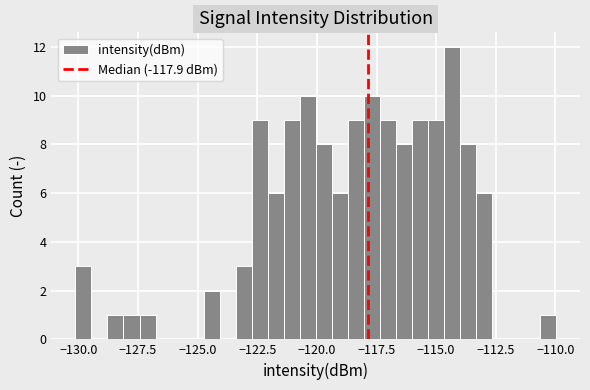

Read against the x-axis, roughly where is the centre of the tallest bar?

-114.5